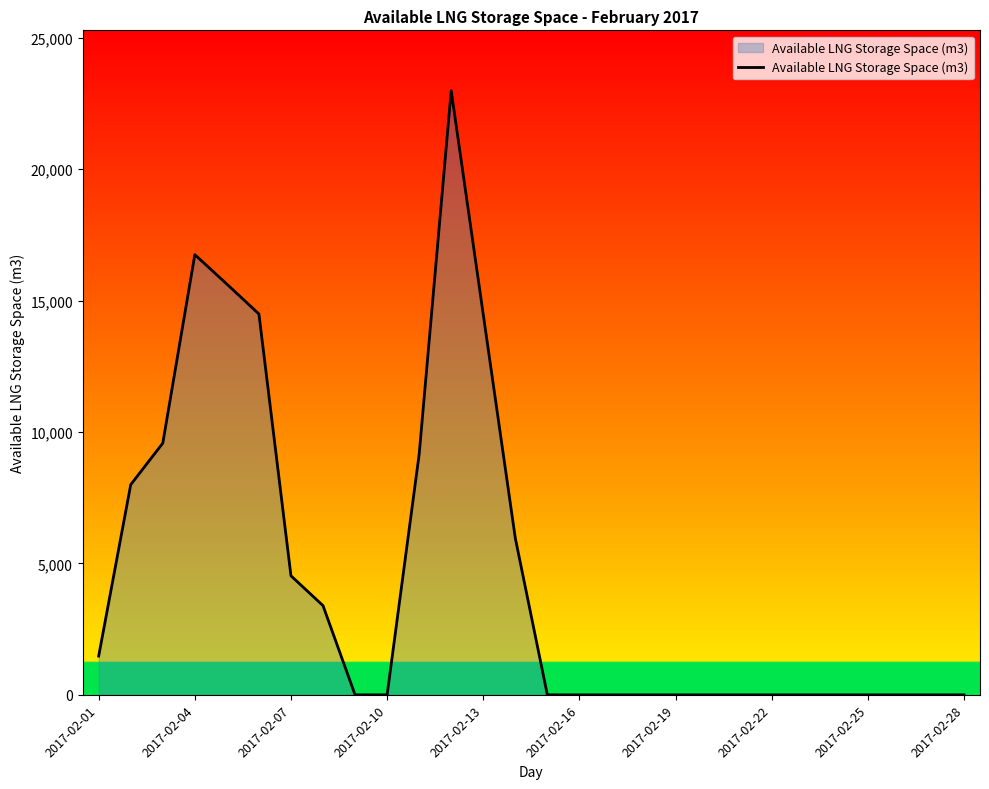

What is the difference between the maximum and minimum values?

22983